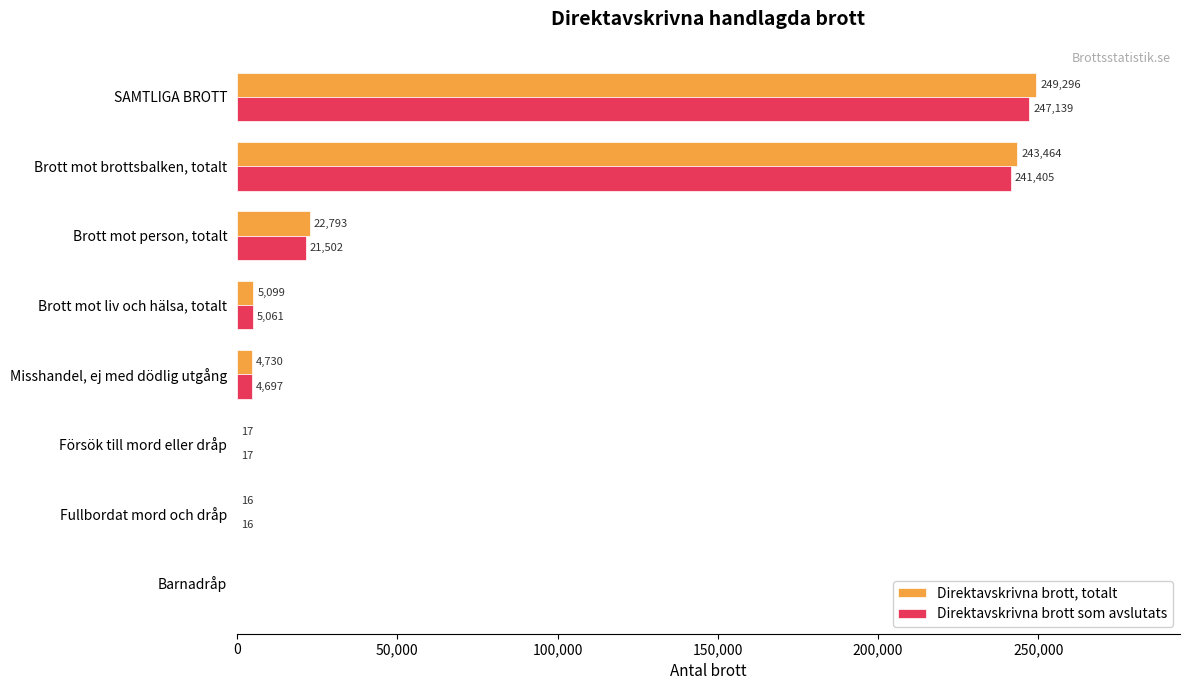

True or false: Direktavskrivna brott, totalt has a value of 145692 at SAMTLIGA BROTT.

False